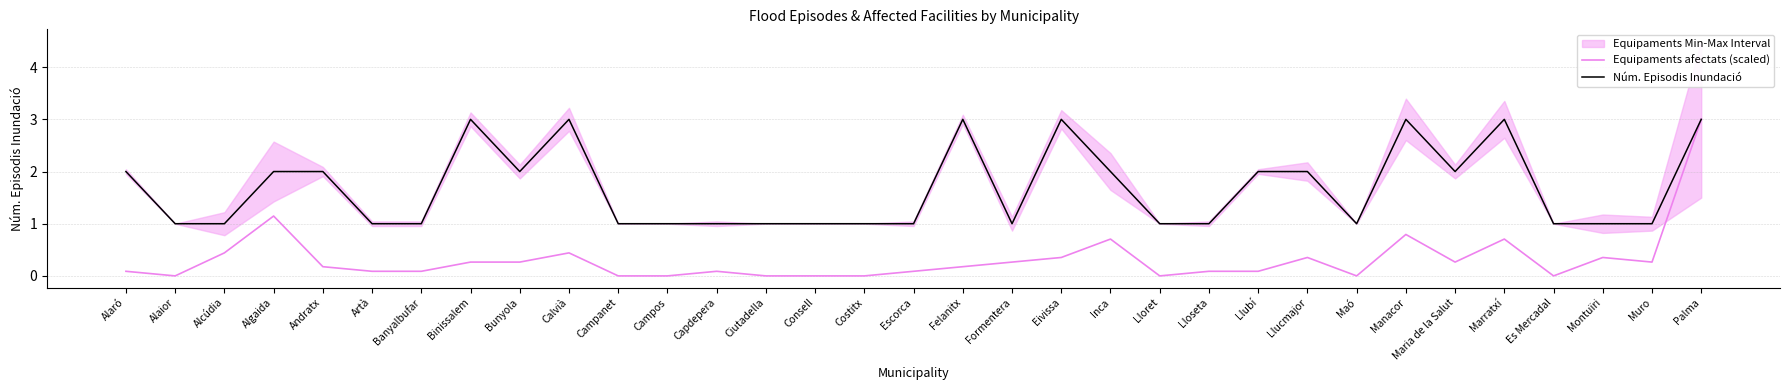

Which series has the largest total across all categories?

Núm. Episodis Inundació